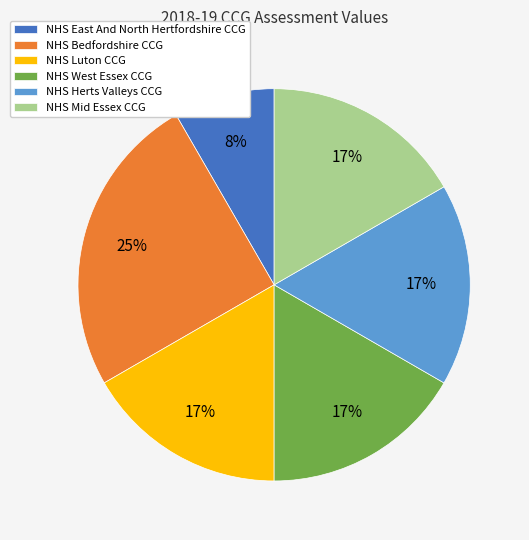

Do NHS Herts Valleys CCG and NHS Luton CCG together represent more than half of the pie?

No